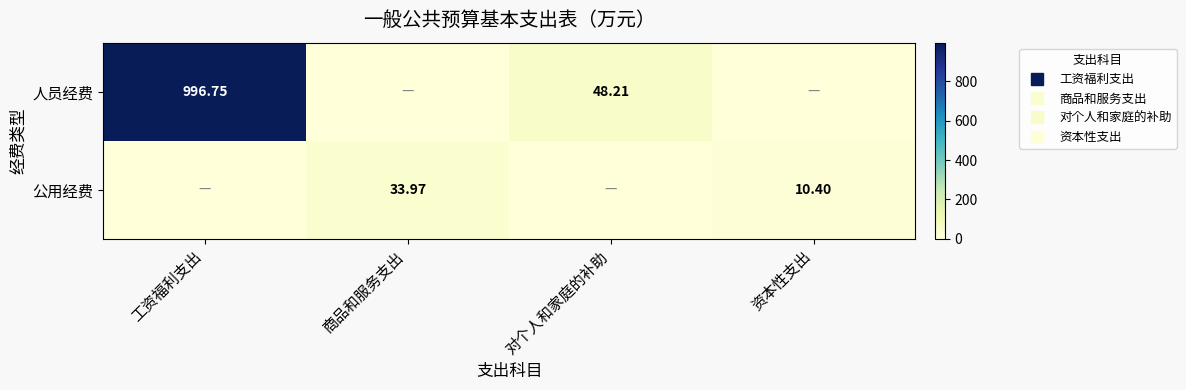

How many categories are shown in the chart?

4